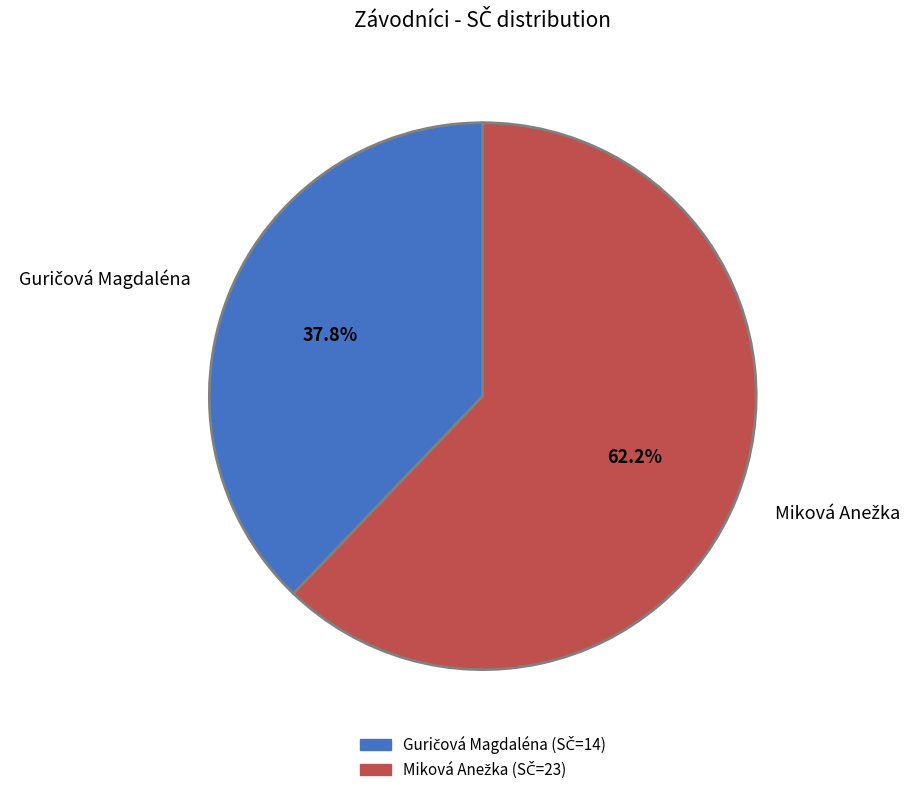

Is there any slice that represents more than half of the pie?

Yes